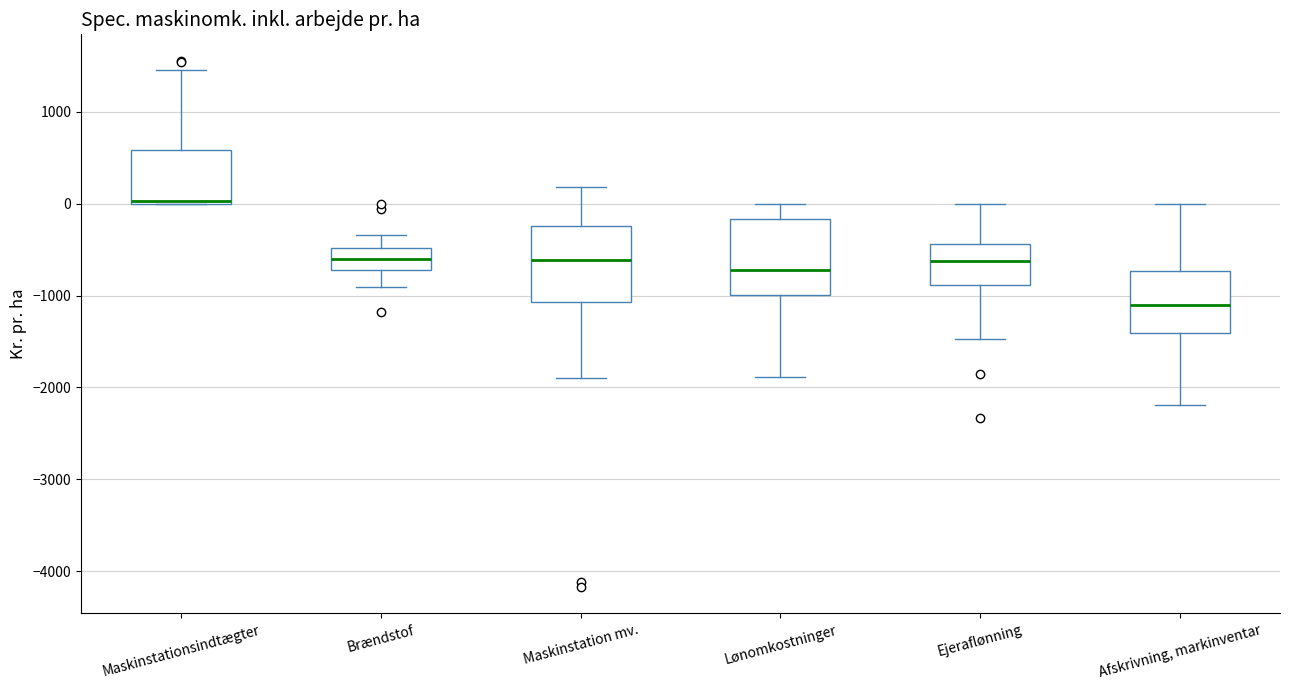

Reading left to right, transcribe this box plot: for each box, give where its median line is, the range the box spans, and where its two whiskers end, as read against the y-axis. The values are not printed on the chart, so give them approximately, as read against the axis.

Maskinstationsindtægter: median 0 (drawn on the box's lower edge), box 0 to 600, whiskers 0 to 1500
Brændstof: median -600, box -700 to -500, whiskers -900 to -300
Maskinstation mv.: median -600, box -1100 to -200, whiskers -1900 to 200
Lønomkostninger: median -700, box -1000 to -200, whiskers -1900 to 0
Ejeraflønning: median -600, box -900 to -400, whiskers -1500 to 0
Afskrivning, markinventar: median -1100, box -1400 to -700, whiskers -2200 to 0